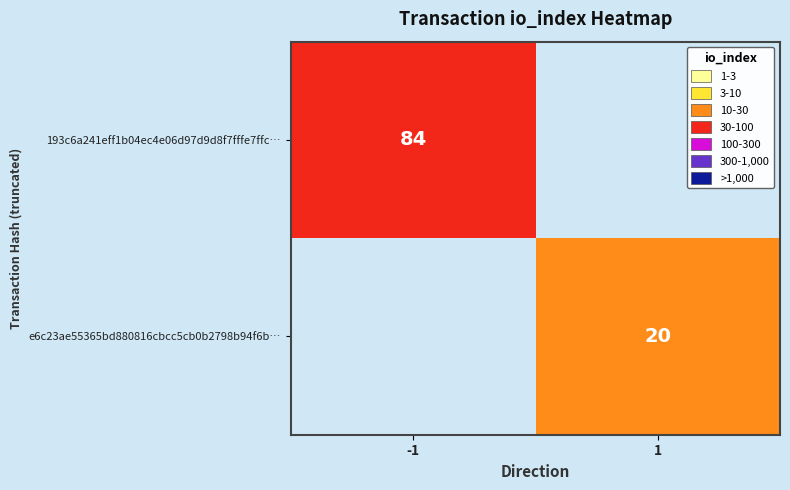

The value of e6c23ae55365bd880816cbcc5cb0b2798b94f6b… at 1 is 20. True or false?

True